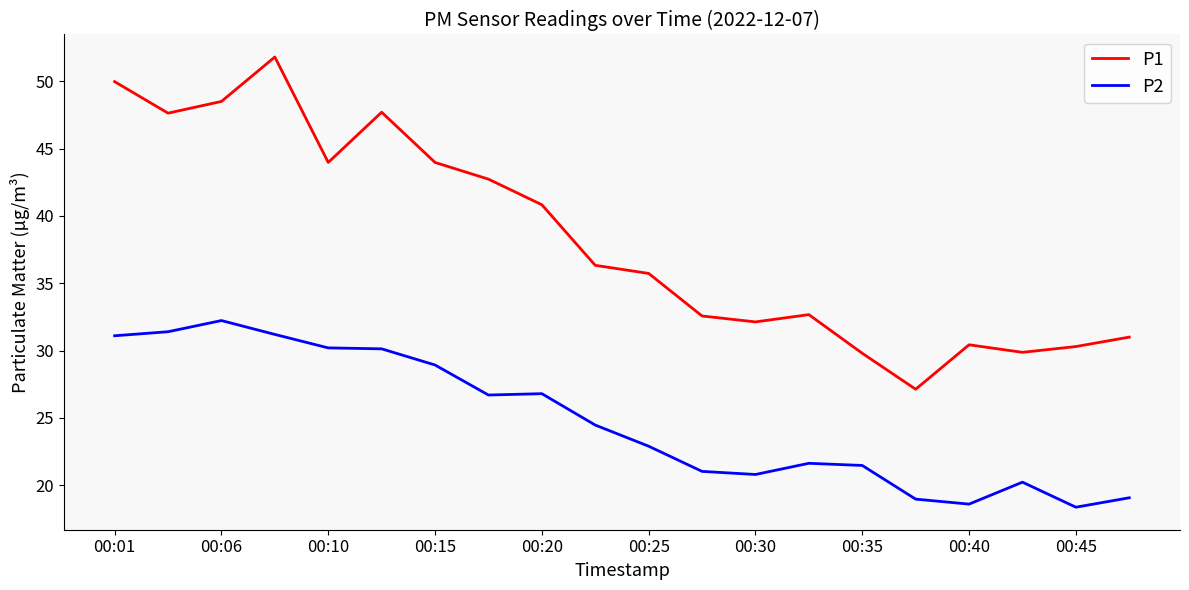

True or false: P2 and P1 intersect in this chart.

False